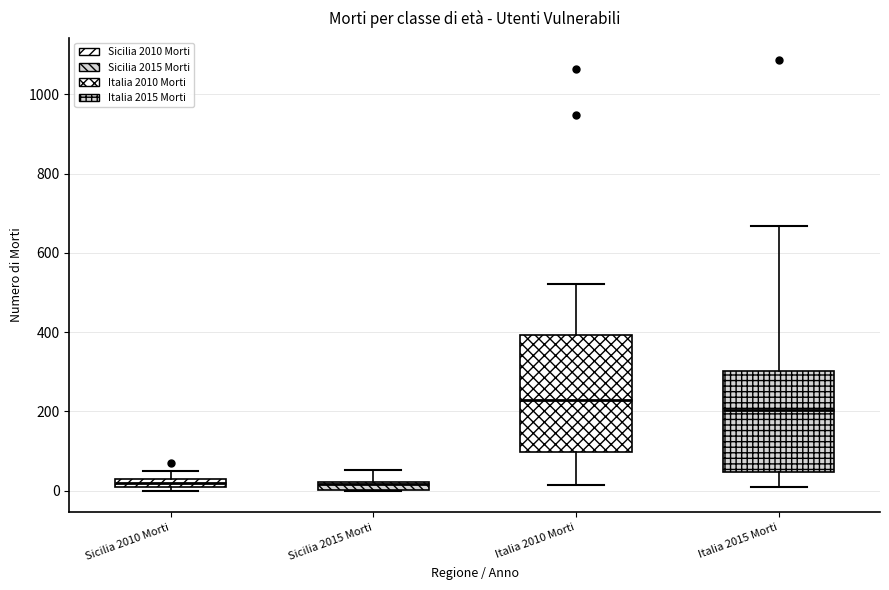

Which box is the tallest, from its lower edge to its upper edge?

Italia 2010 Morti